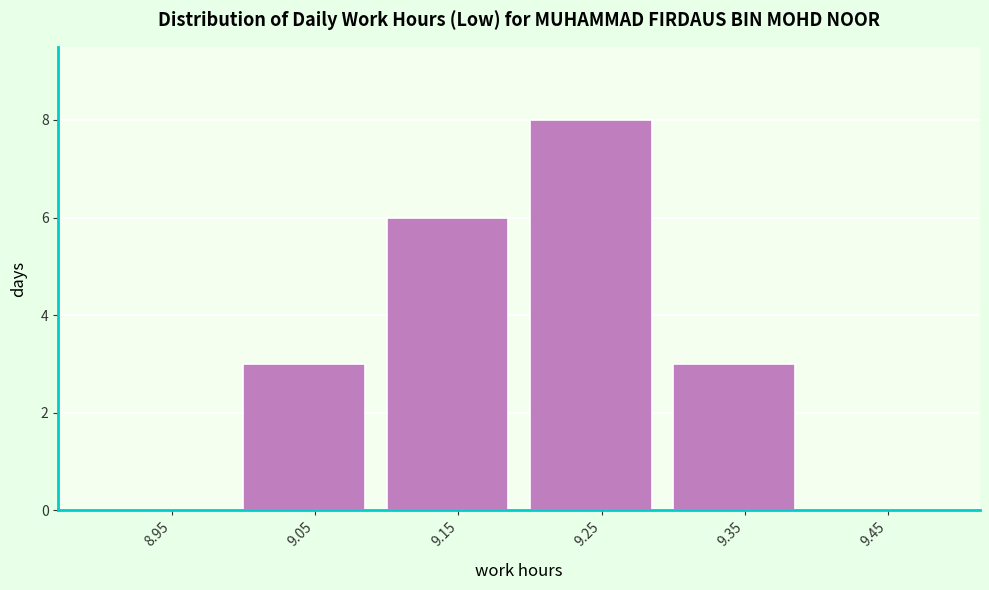

How tall is the bar that spans 9.3 to 9.4 on the x-axis? The values are not printed on the chart, so give them approximately, as read against the axis.

3